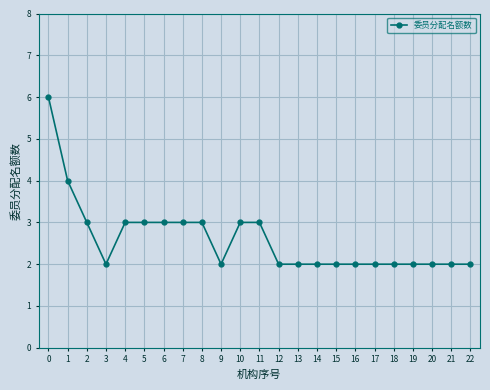

The value at 19 is 3. True or false?

False